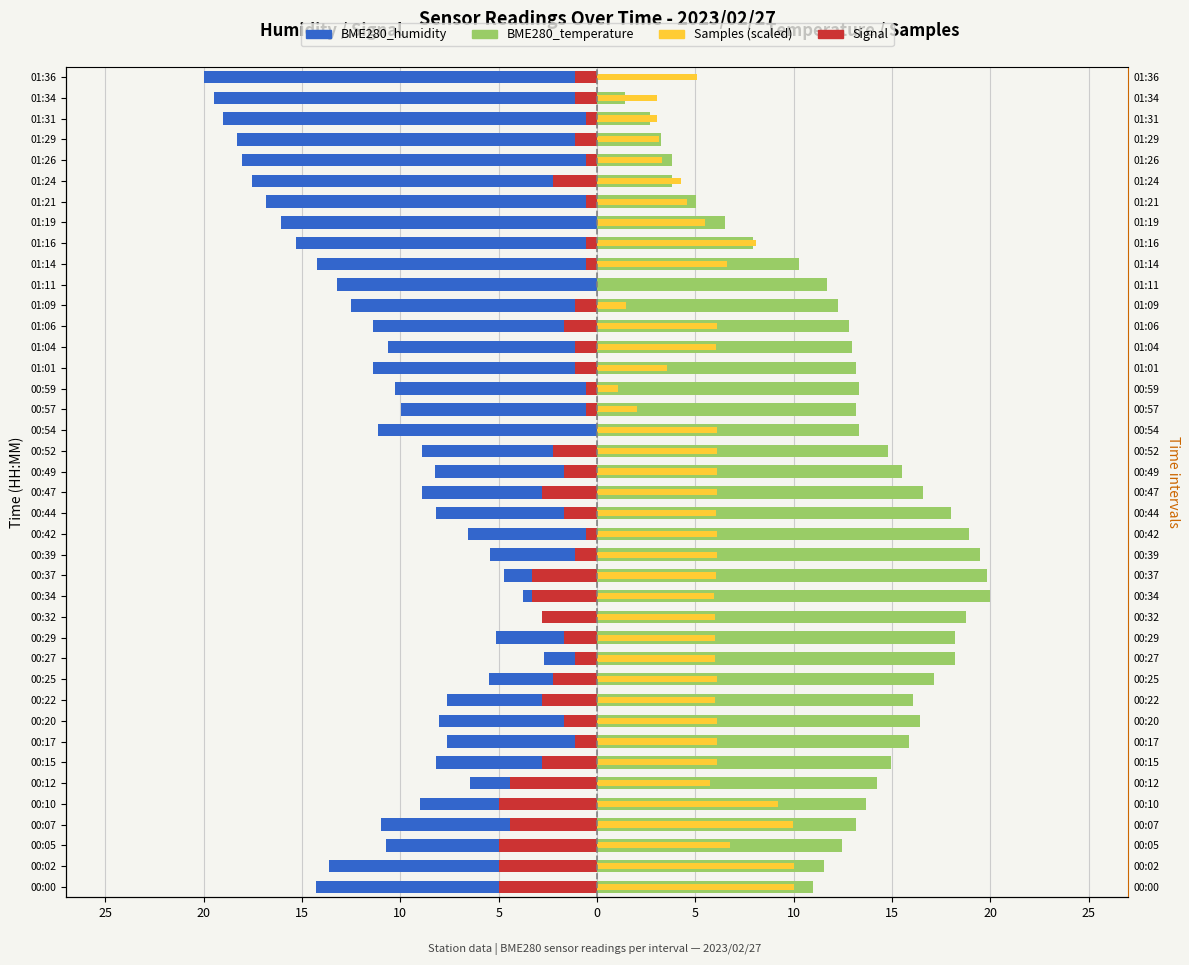

The BME280_temperature series shows 15.0 at 00:15. True or false?

True